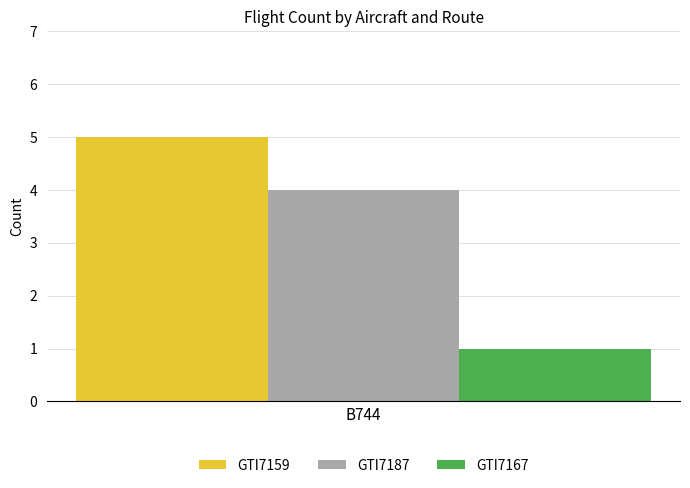

At which label does GTI7187 reach its peak?

B744